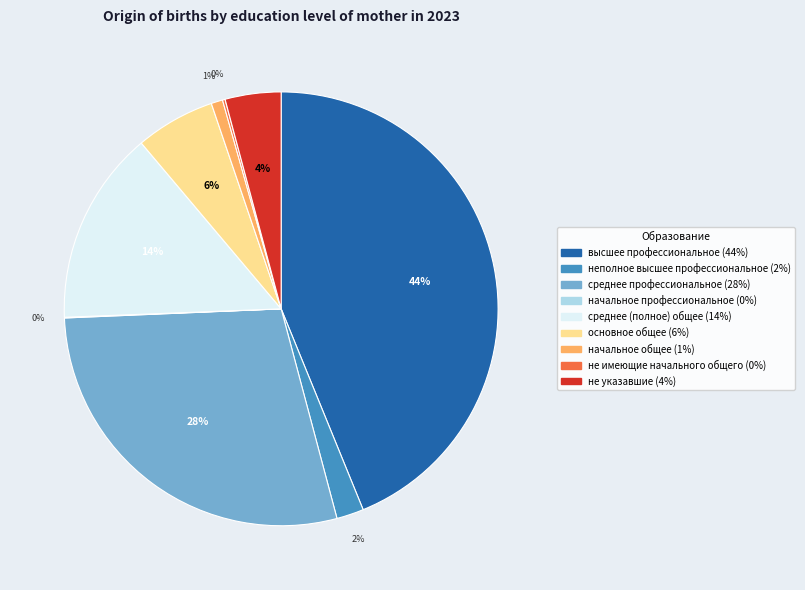

To the nearest percent, what portion does начальное общее represent?

1%